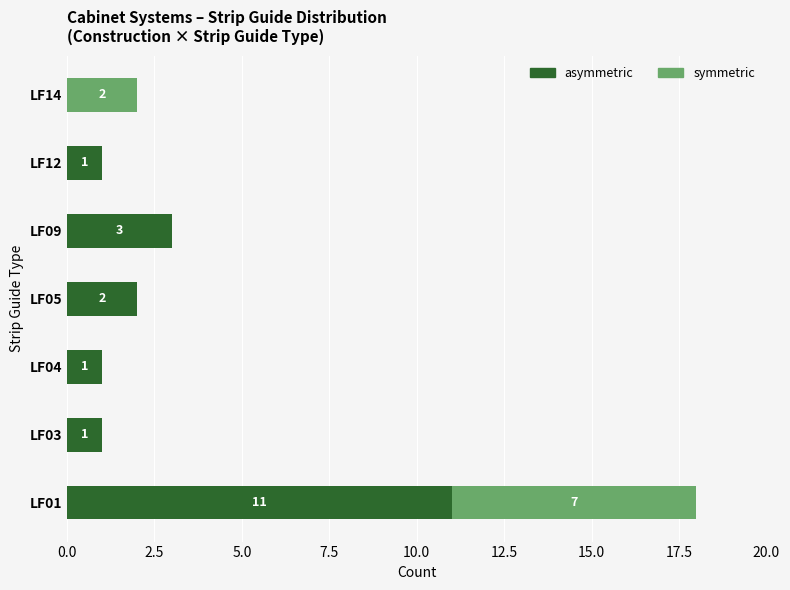

At which category is the sum across all series the highest?

LF01